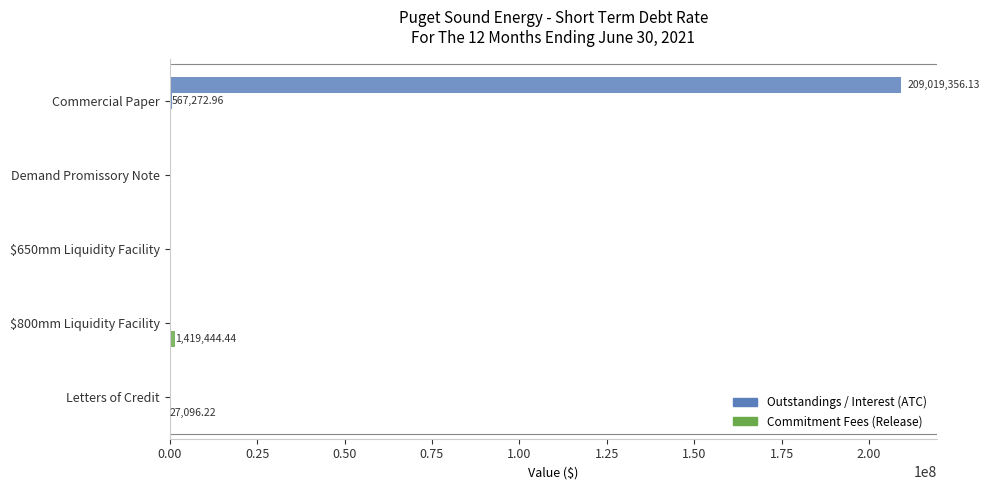

How many categories are shown in the chart?

5